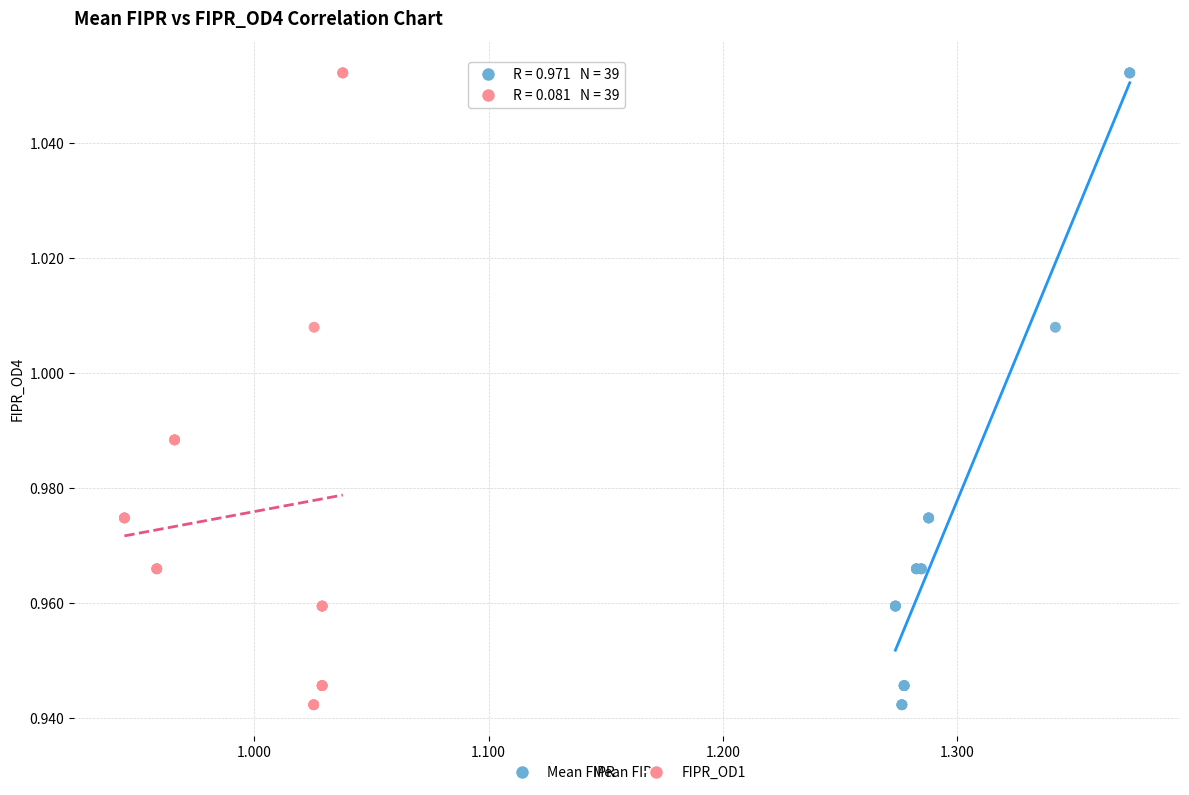

What are all the series names shown in the legend?

Mean FIPR, FIPR_OD1